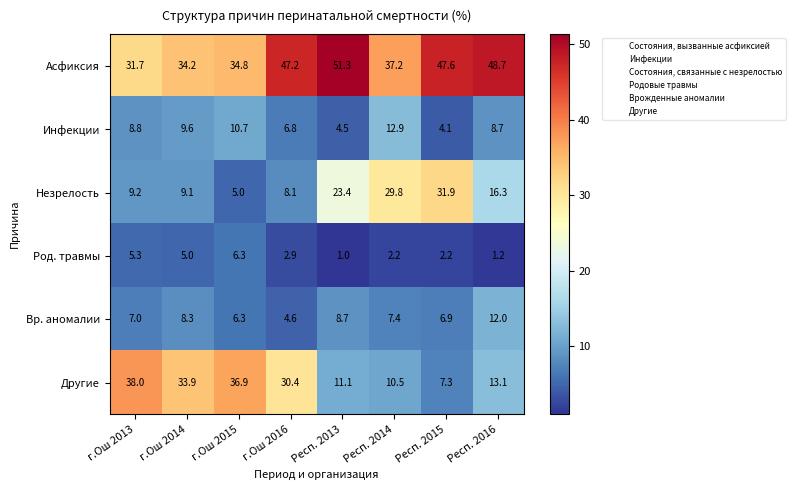

What is the difference between the maximum and second lowest values in the Асфиксия series?

17.1